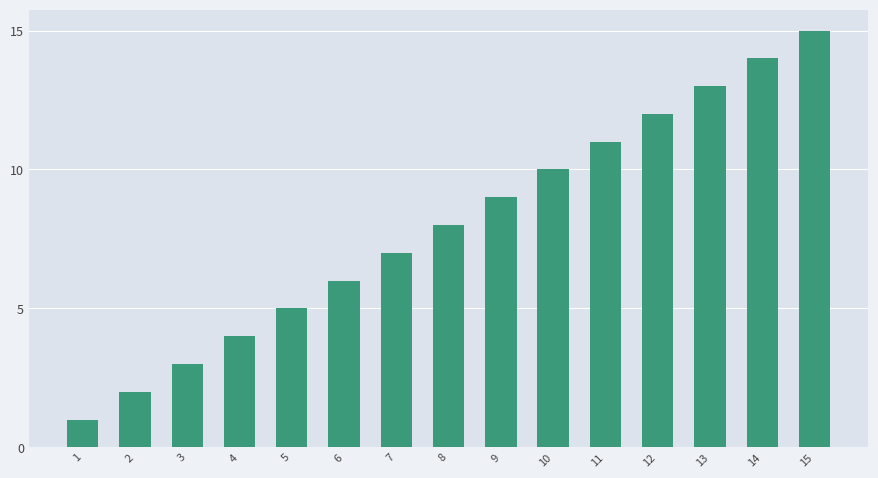

Between 5 and 13, which is larger?

13